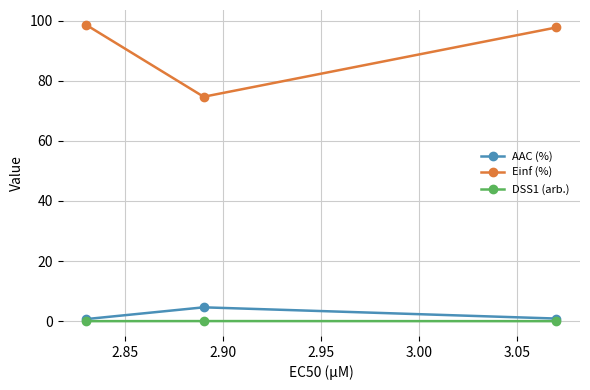

Does the chart display data point markers on the line(s)?

Yes